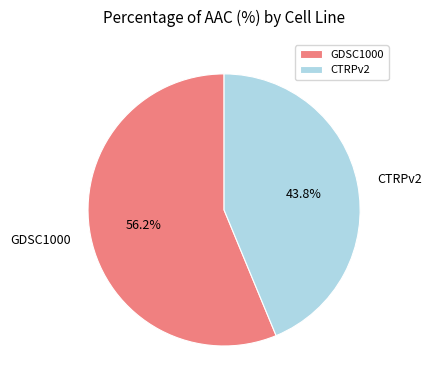

Approximately how many times larger is the value at CTRPv2 compared to GDSC1000?

0.8